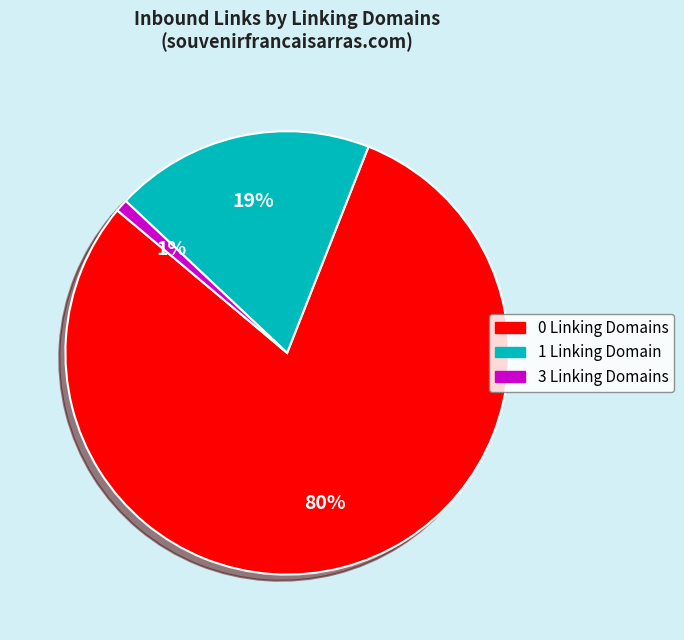

How many segments does this pie chart have?

3